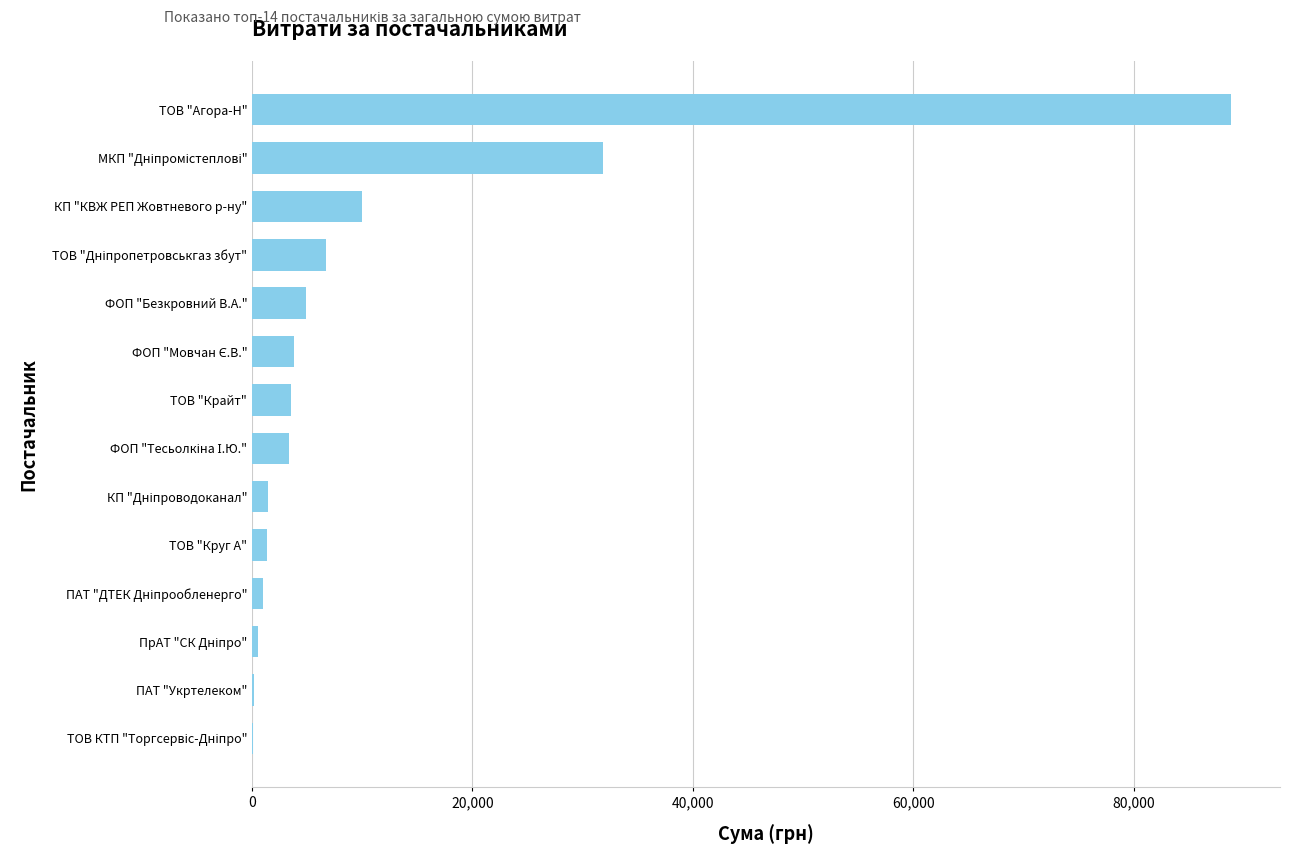

True or false: the data shows 4865.3 at ФОП "Безкровний В.А.".

True